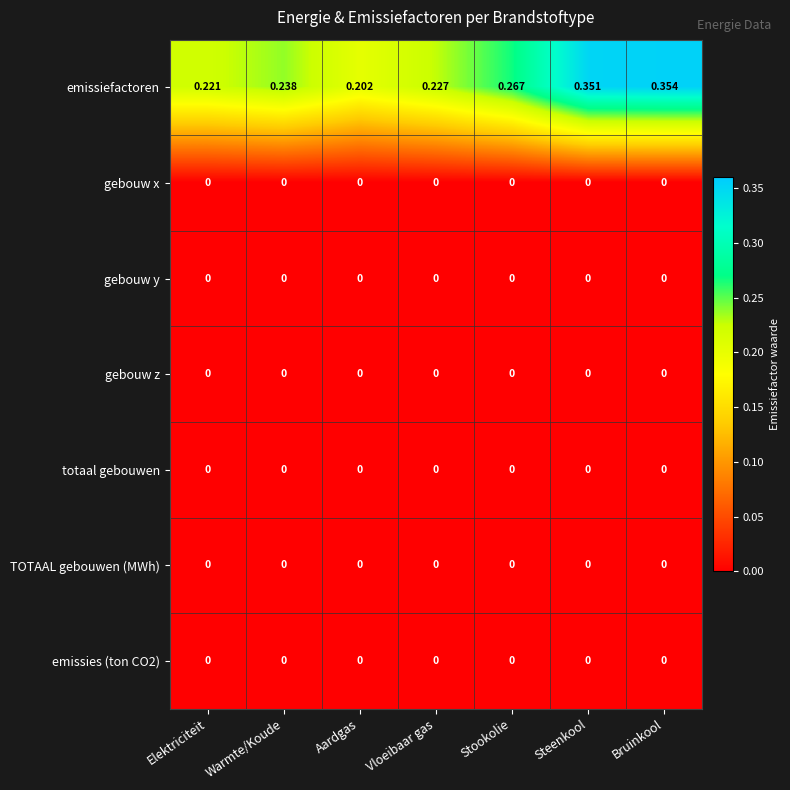

Which label corresponds to the largest value in the chart?

Bruinkool